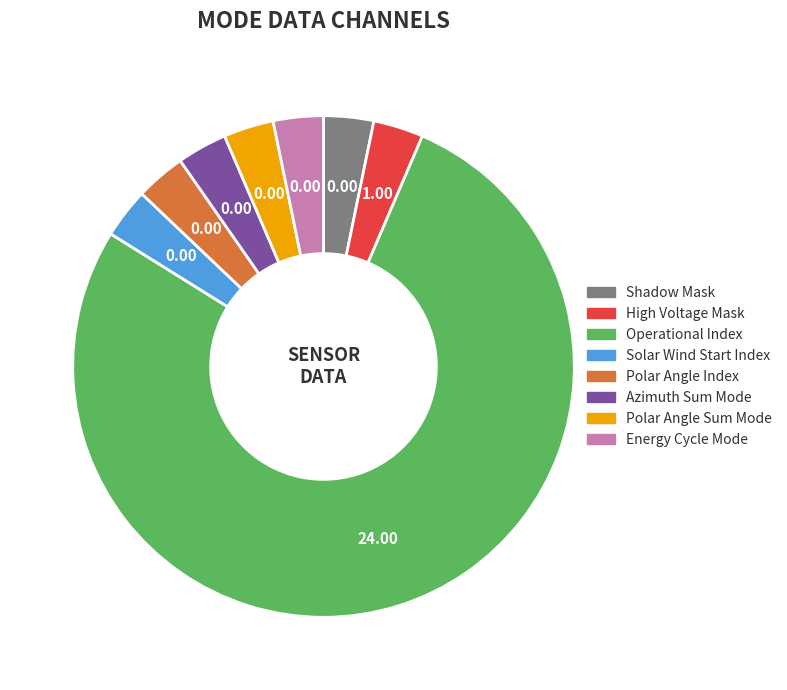

Count the number of slices in the pie.

8